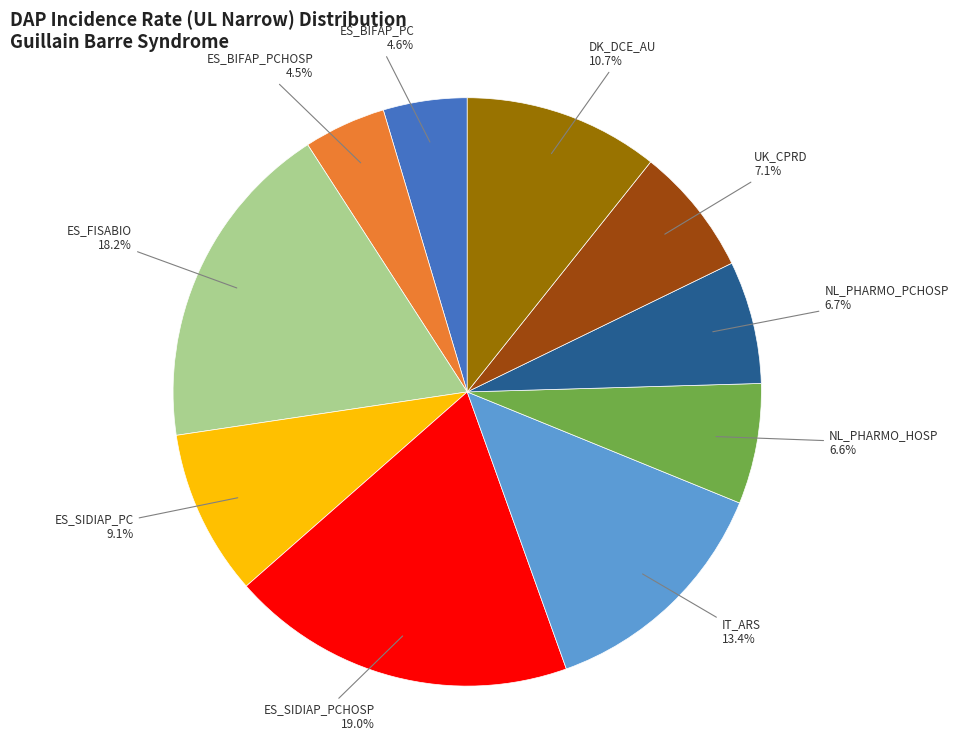

Does any single category account for the majority?

No